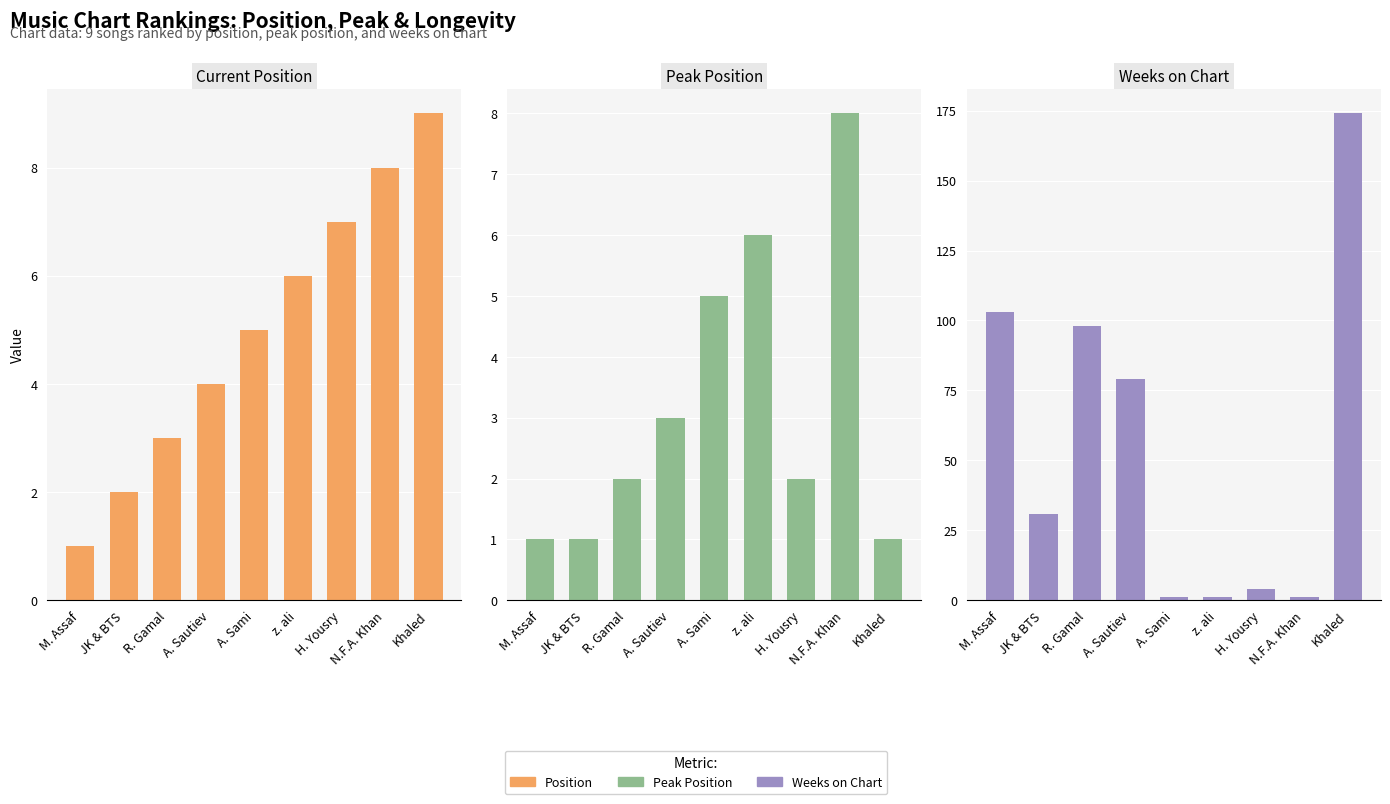

Is the value of Position at A. Sautiev greater than the value of Weeks on Chart at H. Yousry?

No